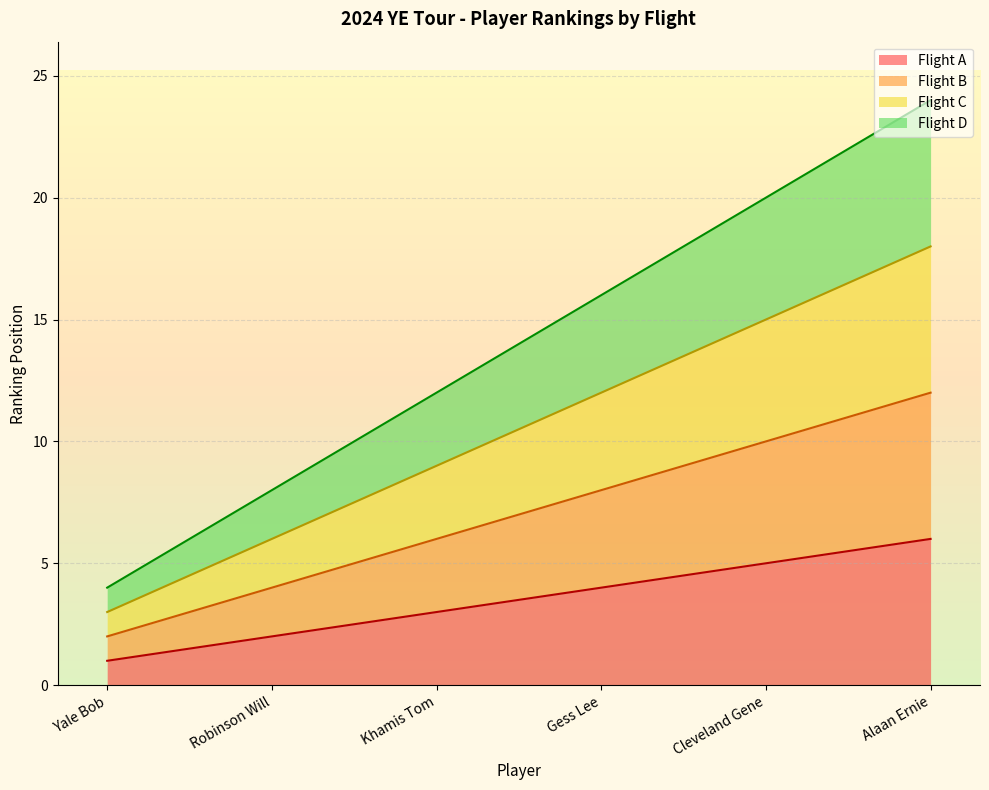

Reading left to right, extract all data points from this chart.

Flight A: Yale Bob=1	Robinson Will=2	Khamis Tom=3	Gess Lee=4	Cleveland Gene=5	Alaan Ernie=6
Flight B: Yale Bob=2	Robinson Will=4	Khamis Tom=6	Gess Lee=8	Cleveland Gene=10	Alaan Ernie=12
Flight C: Yale Bob=3	Robinson Will=6	Khamis Tom=9	Gess Lee=12	Cleveland Gene=15	Alaan Ernie=18
Flight D: Yale Bob=4	Robinson Will=8	Khamis Tom=12	Gess Lee=16	Cleveland Gene=20	Alaan Ernie=24